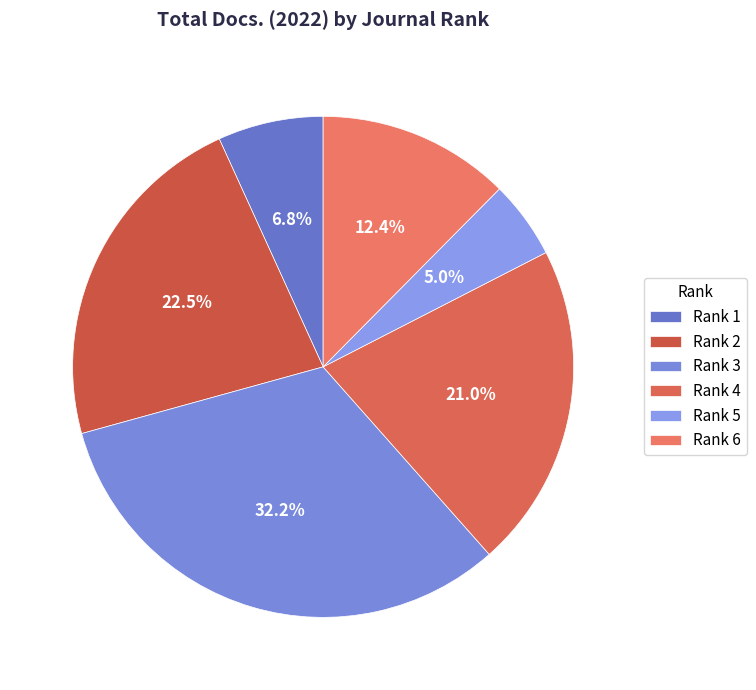

Does Rank 3 account for over 50% of the chart?

No